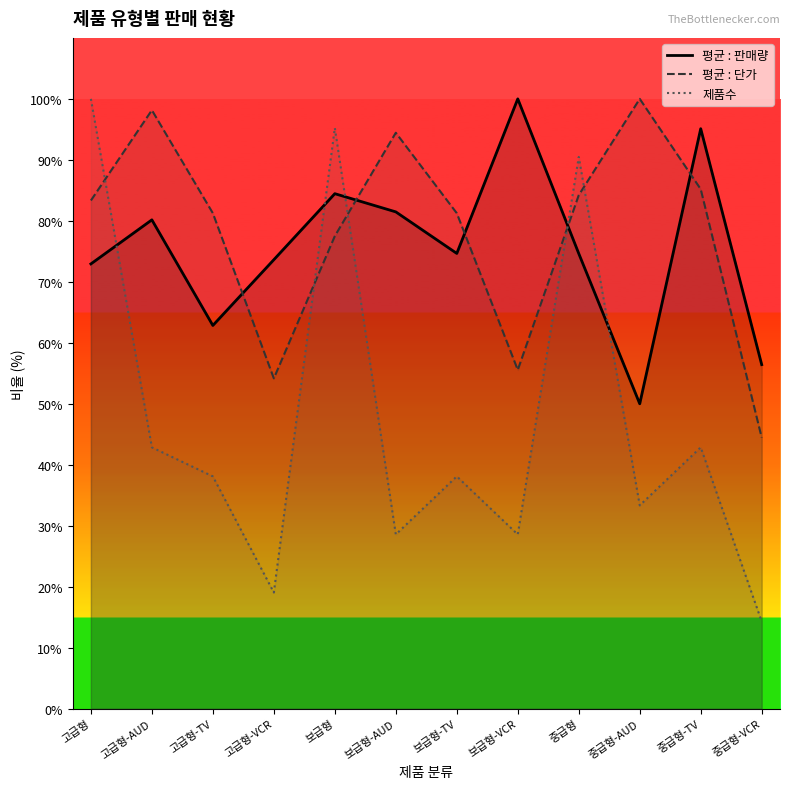

What position from the left is 중급형-VCR?

12